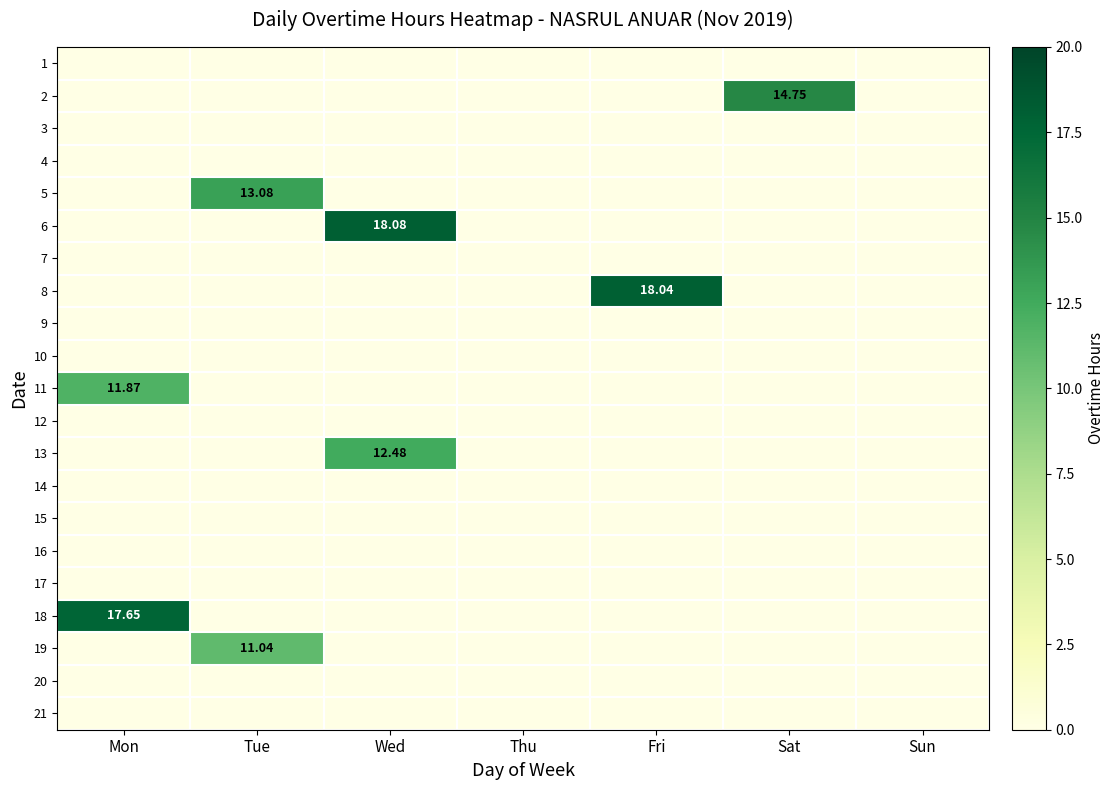

What is the difference between the highest and lowest values at Fri?

18.0